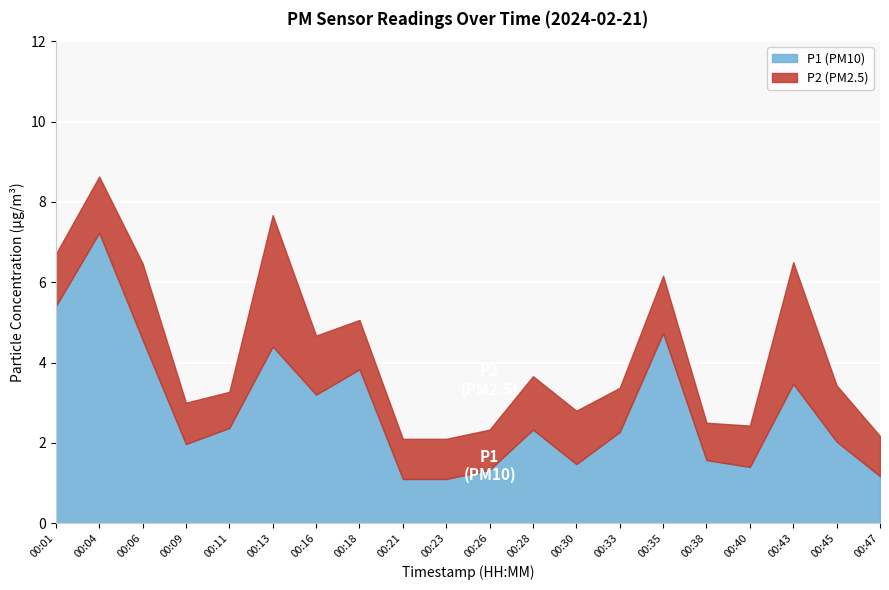

Rank the categories by value from lowest to highest.

00:21, 00:23, 00:47, 00:26, 00:40, 00:30, 00:38, 00:09, 00:45, 00:33, 00:28, 00:11, 00:16, 00:43, 00:18, 00:13, 00:06, 00:35, 00:01, 00:04